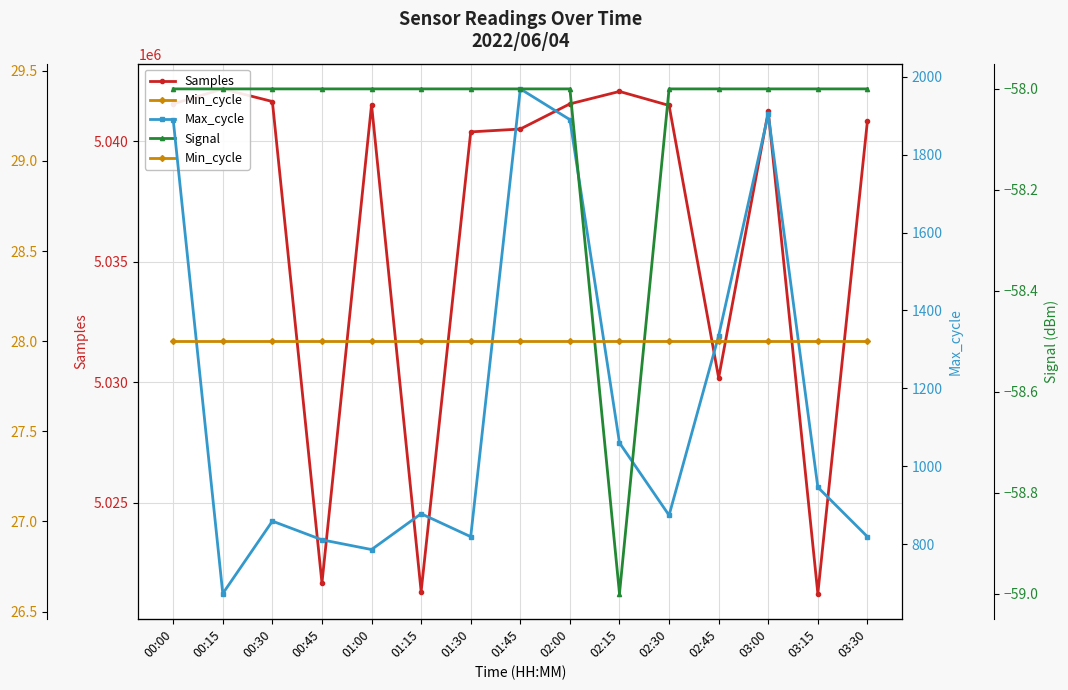

Which series has the largest range (max minus min)?

Samples